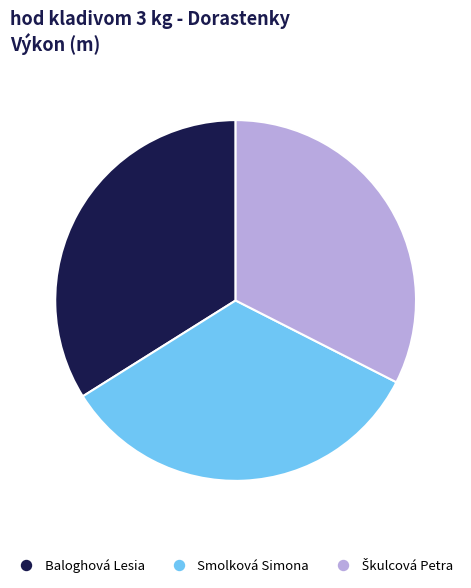

Is the sum of Baloghová Lesia and Smolková Simona greater than half?

Yes